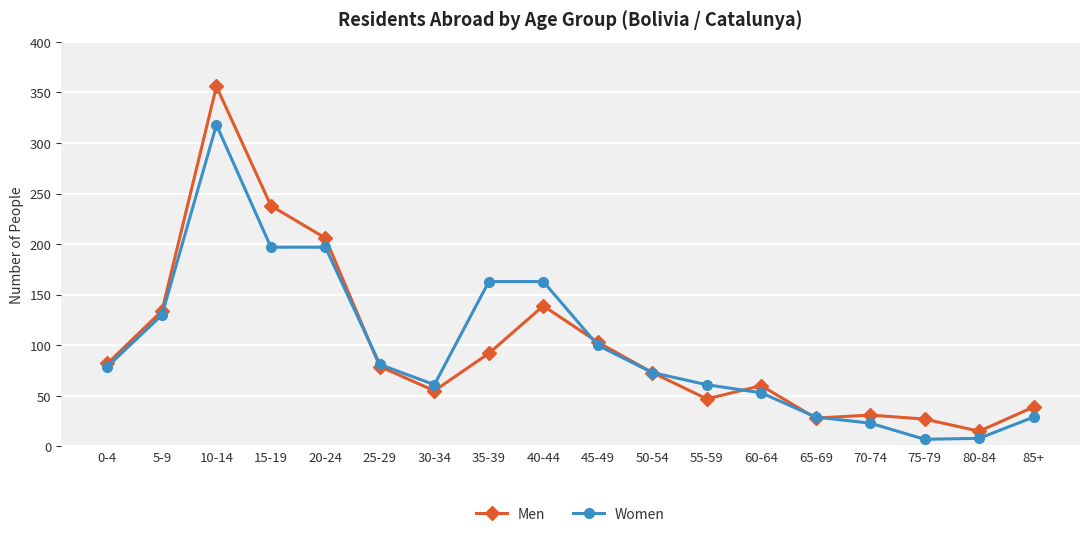

Rank the series by their maximum value, from highest to lowest.

Men, Women